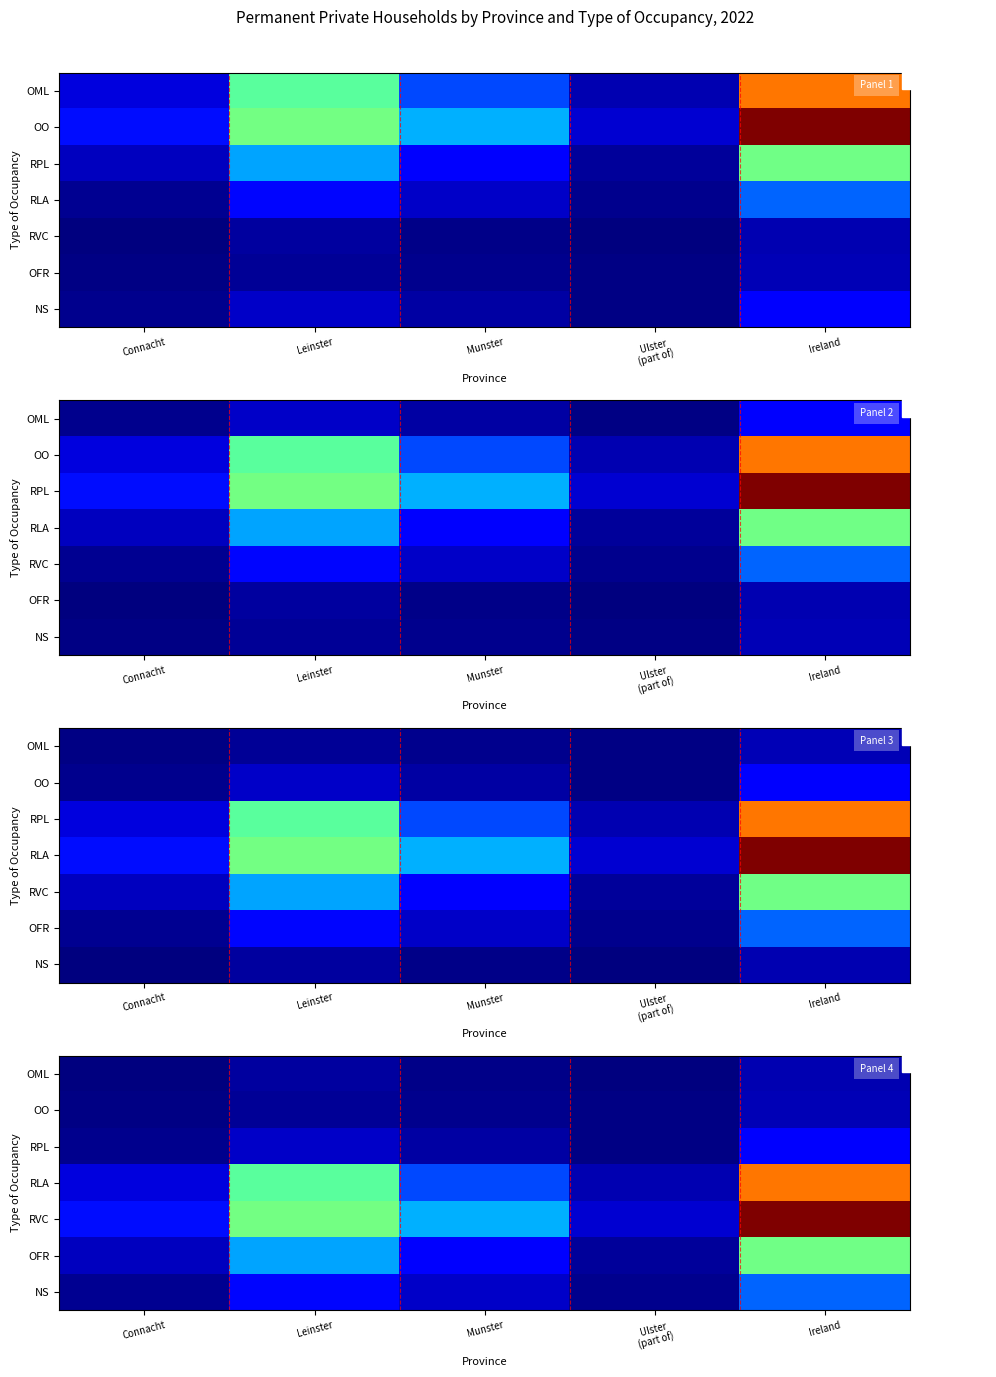

Which category has the lowest value across all series?

Ulster
(part of)